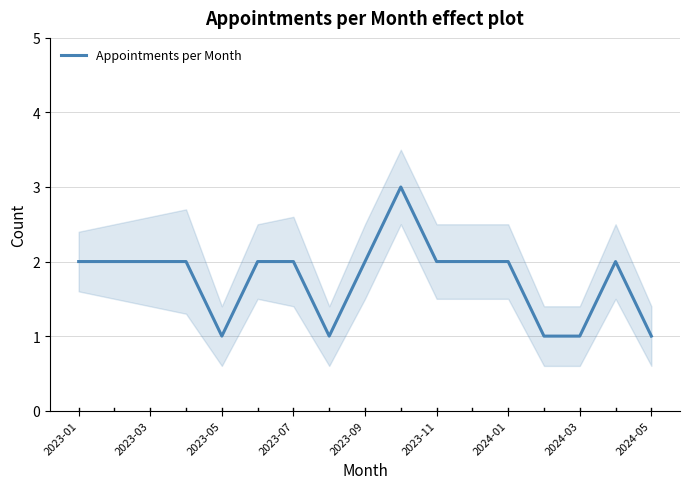

Does the chart have visible grid lines?

Yes